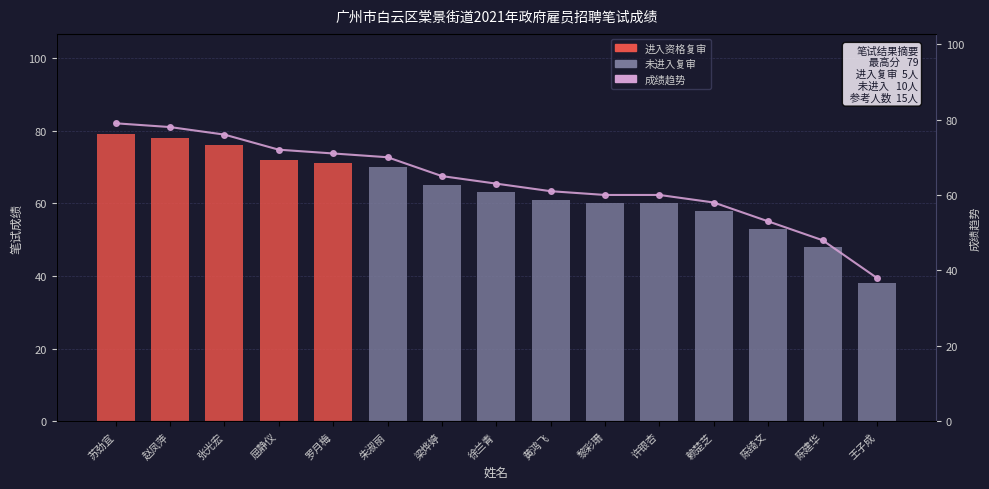

Which series changed the most between 梁烨婷 and 陈绮文?

笔试成绩